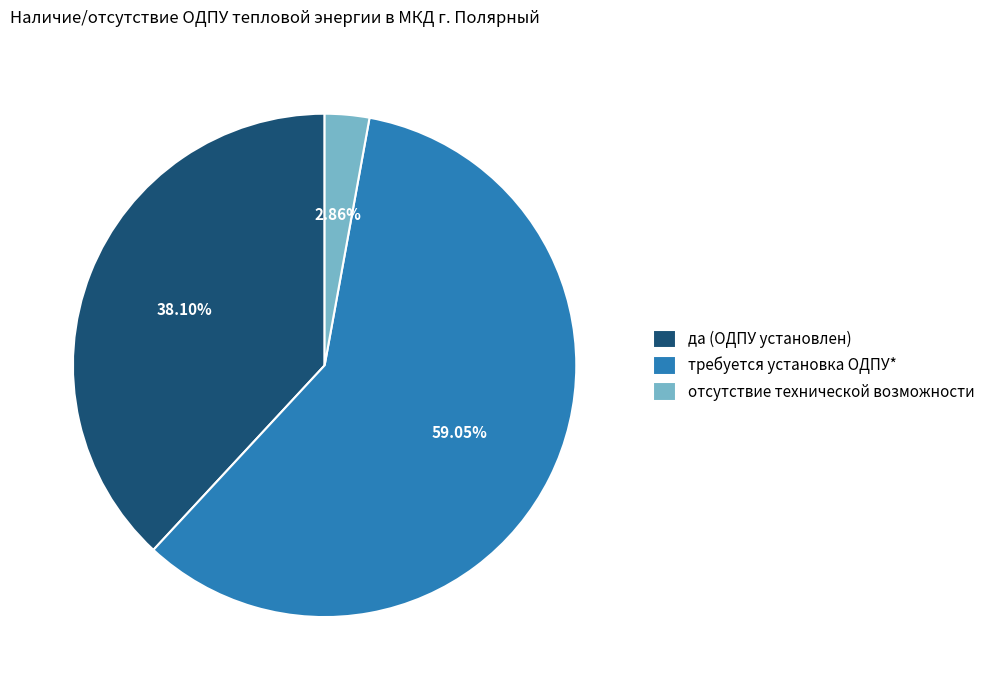

How many slices are in this pie chart?

3